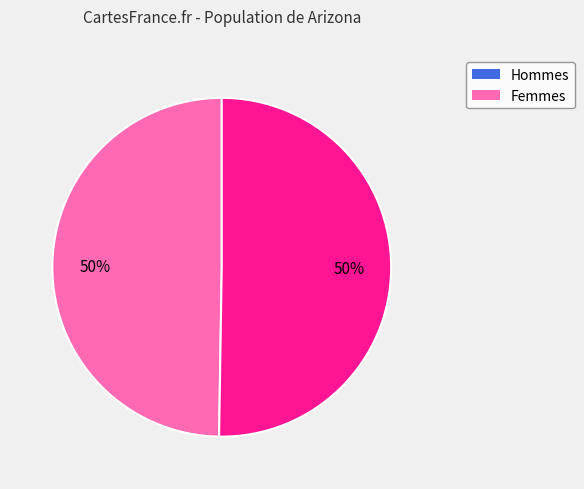

To the nearest percent, what is the average slice percentage?

50%